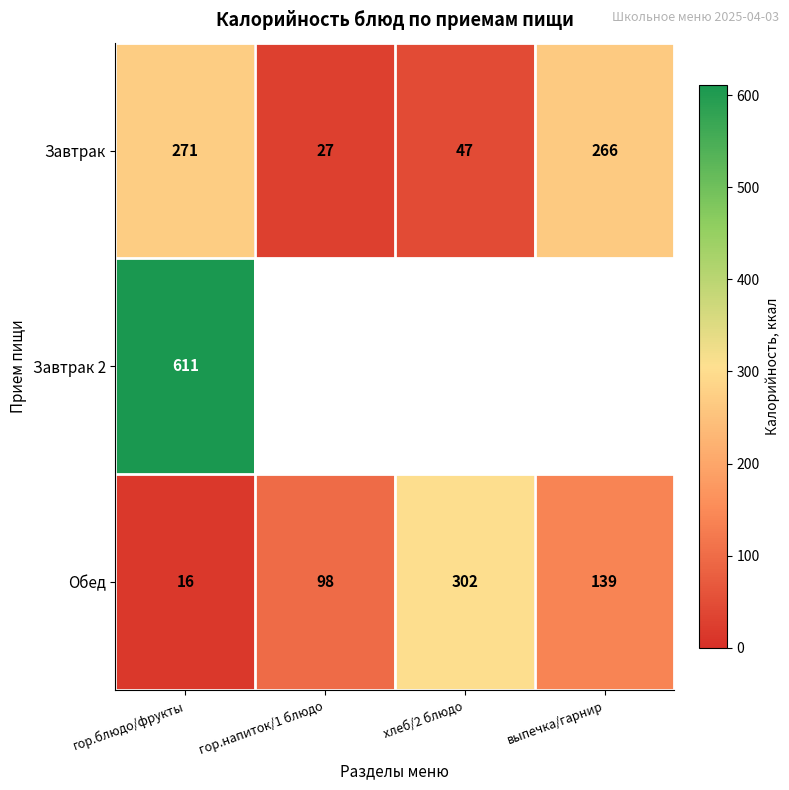

What is the difference between the Завтрак values at гор.блюдо/фрукты and выпечка/гарнир?

5